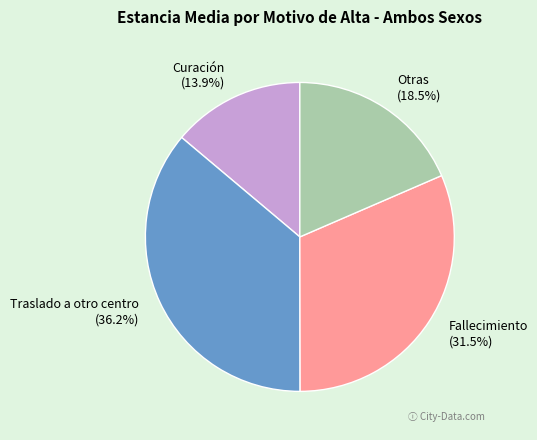

Which slice is the smallest?

Curación